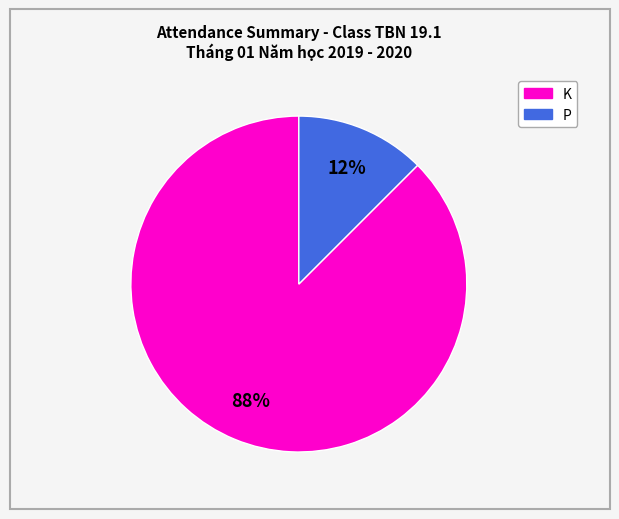

Is there any slice that represents more than half of the pie?

Yes